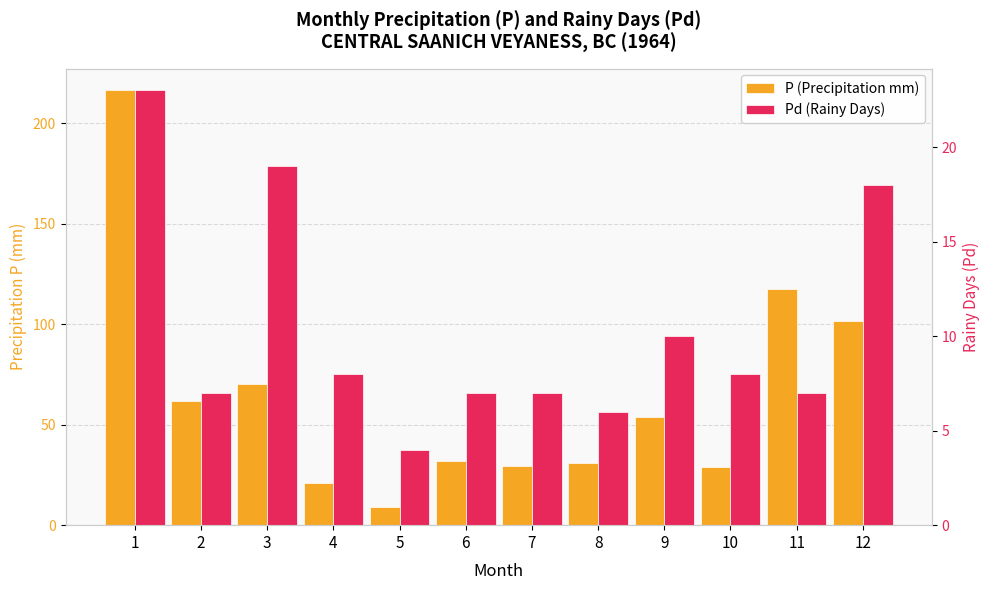

Which series has the largest total across all categories?

P (Precipitation mm)